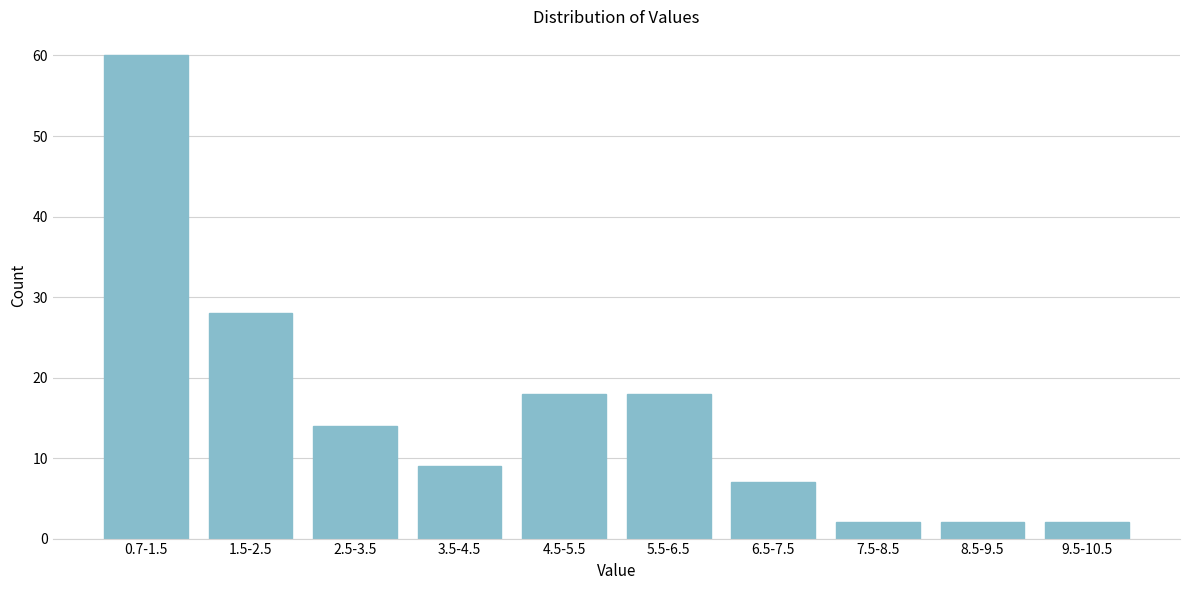

Reading left to right, extract all data points from this chart.

60	28	14	9	18	18	7	2	2	2